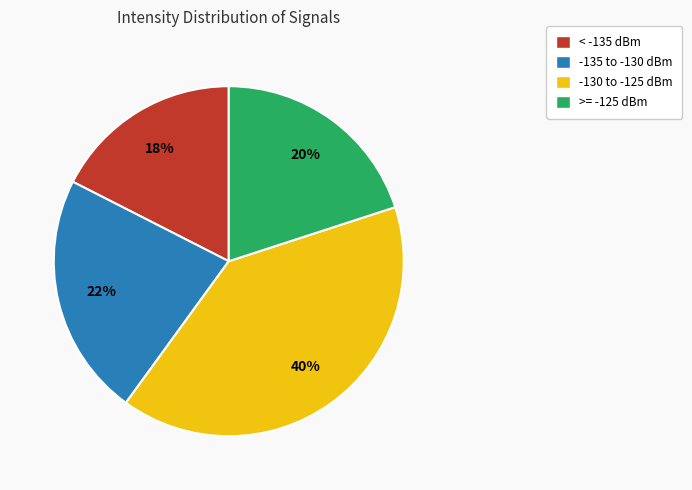

True or false: >= -125 dBm accounts for 8% of the total.

False